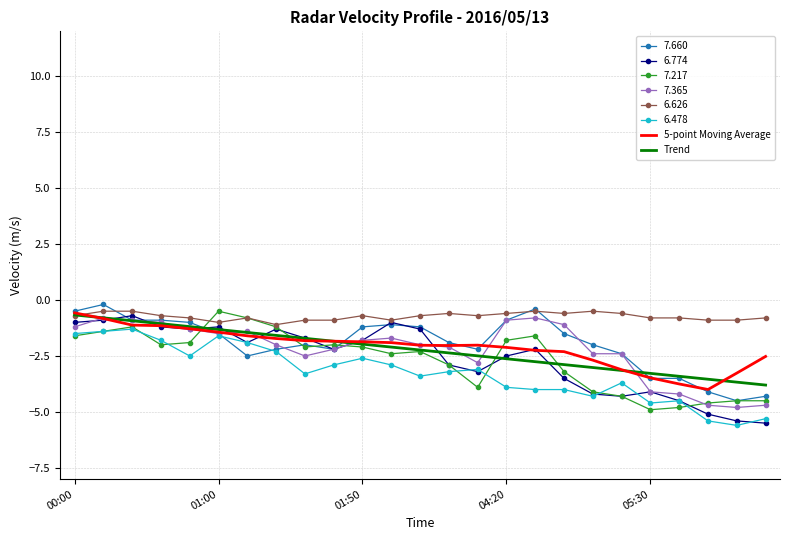

What is the minimum value for 7.660?

-4.5